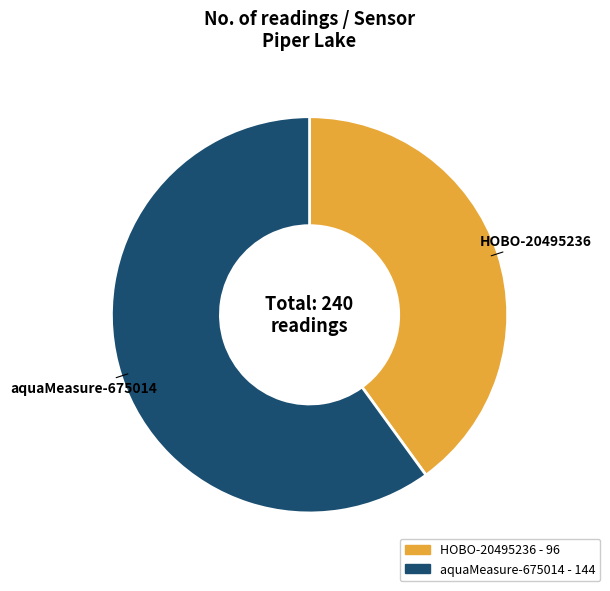

Which slice is the largest?

aquaMeasure-675014